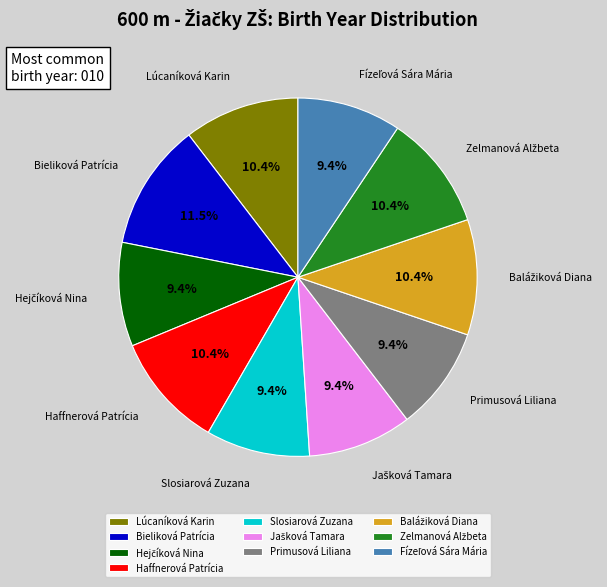

Is there any slice that represents more than half of the pie?

No